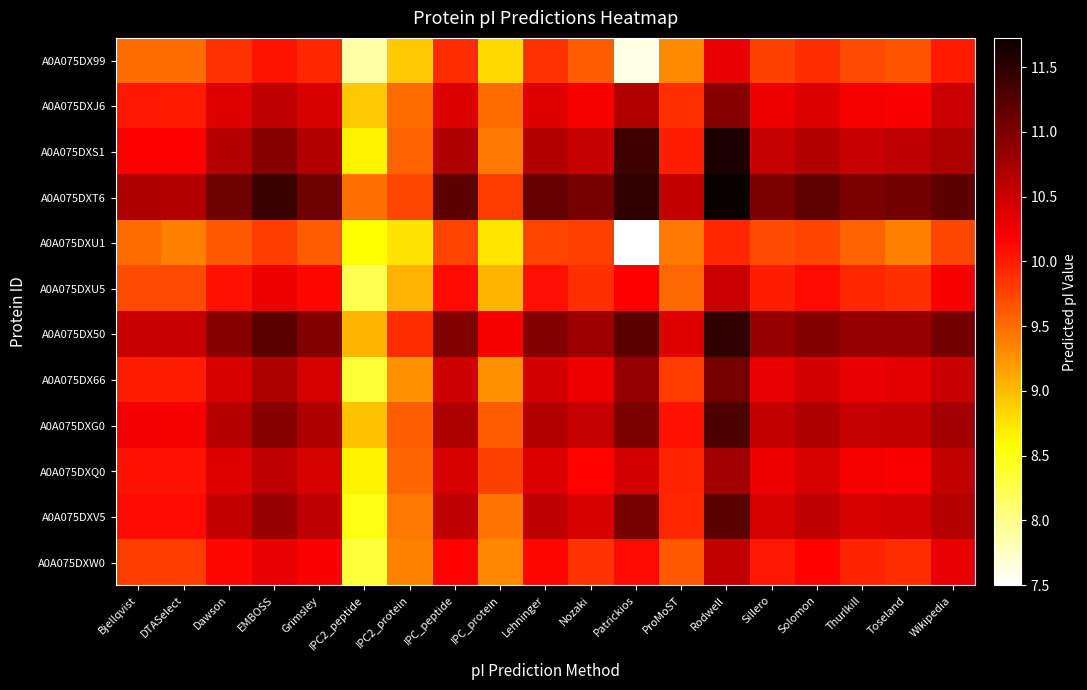

How many distinct data groups are displayed?

12